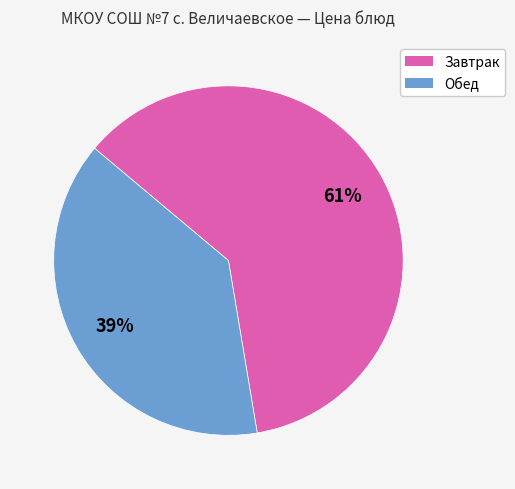

Does any single category account for the majority?

Yes